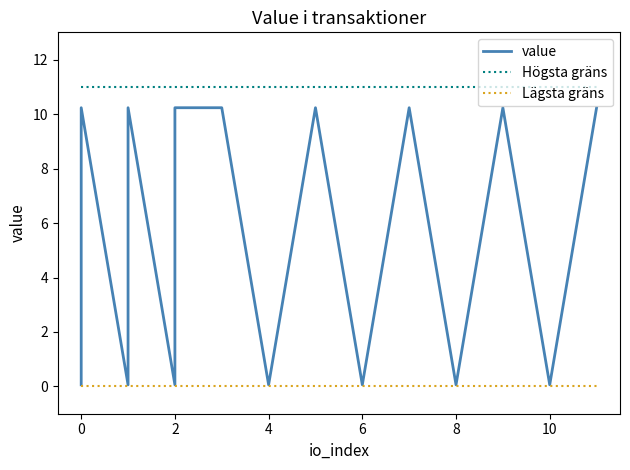

Which series changed the most between 6 and 22?

value